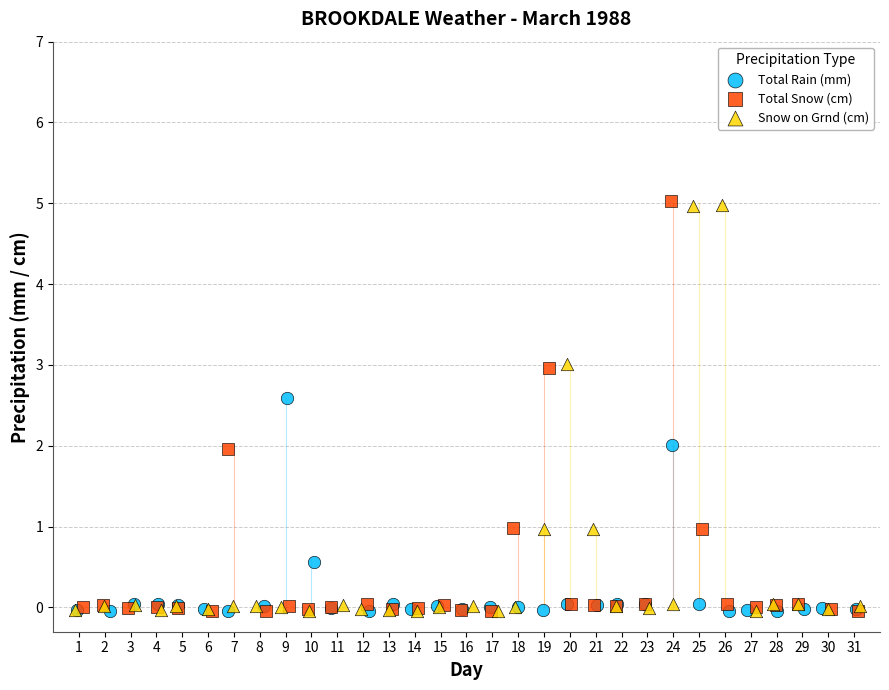

What are all the series names shown in the legend?

Total Rain (mm), Total Snow (cm), Snow on Grnd (cm)